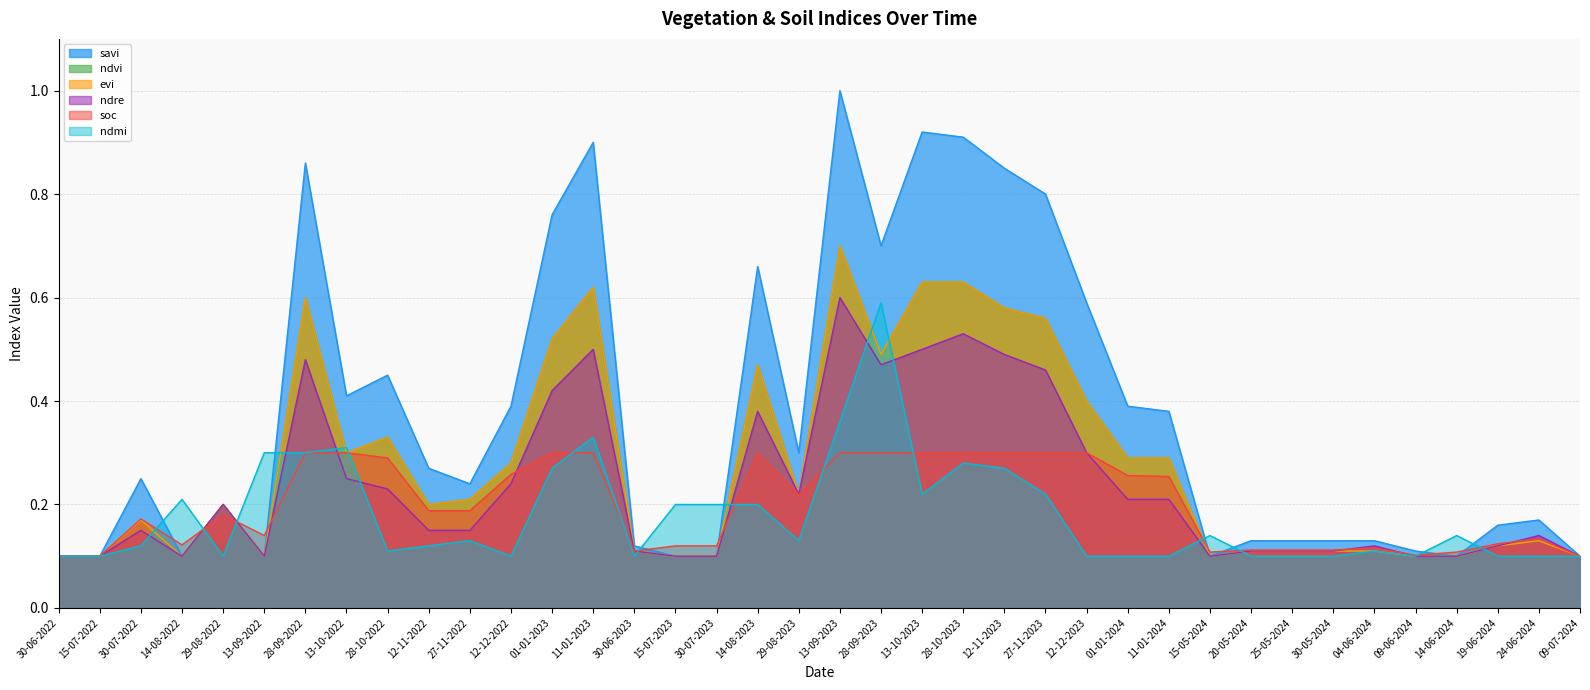

True or false: evi and savi intersect in this chart.

False